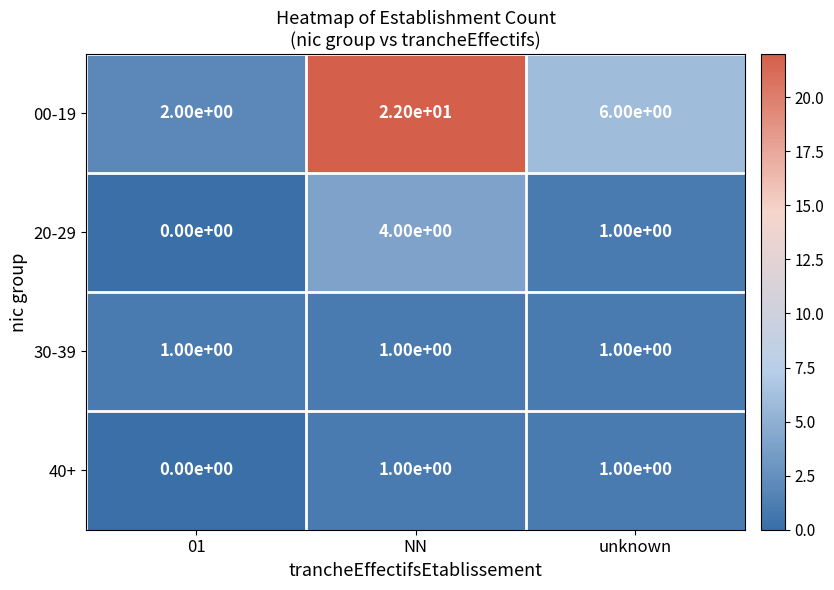

Which series has the largest total across all categories?

00-19